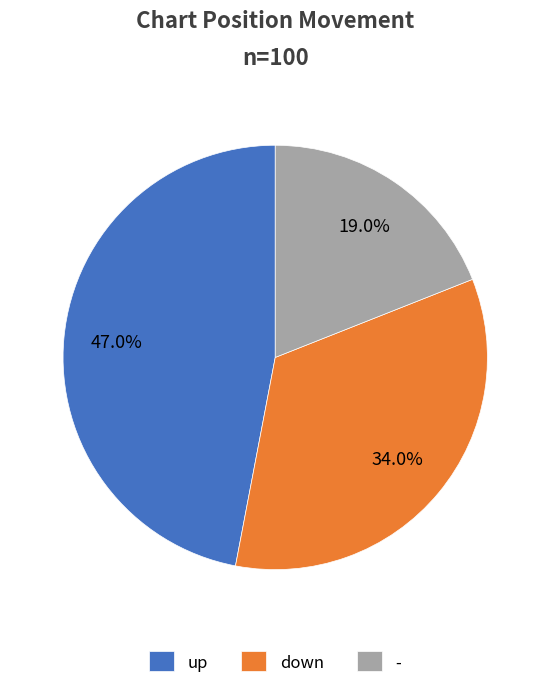

To the nearest percent, what percentage of the pie is down?

34%